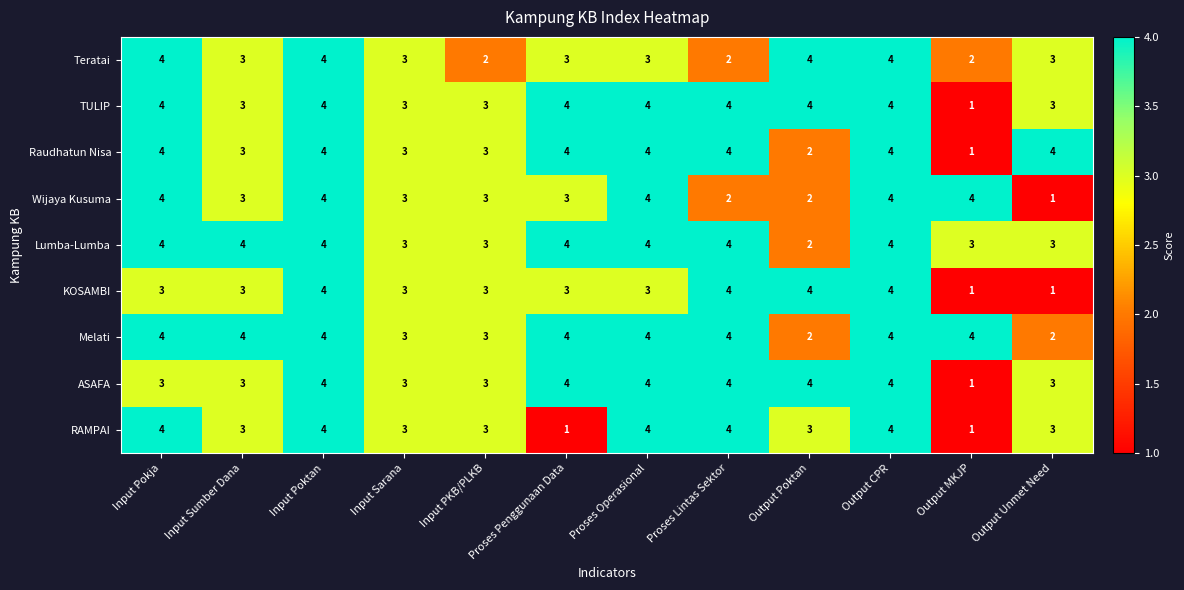

The value of RAMPAI at Output CPR is 6. True or false?

False